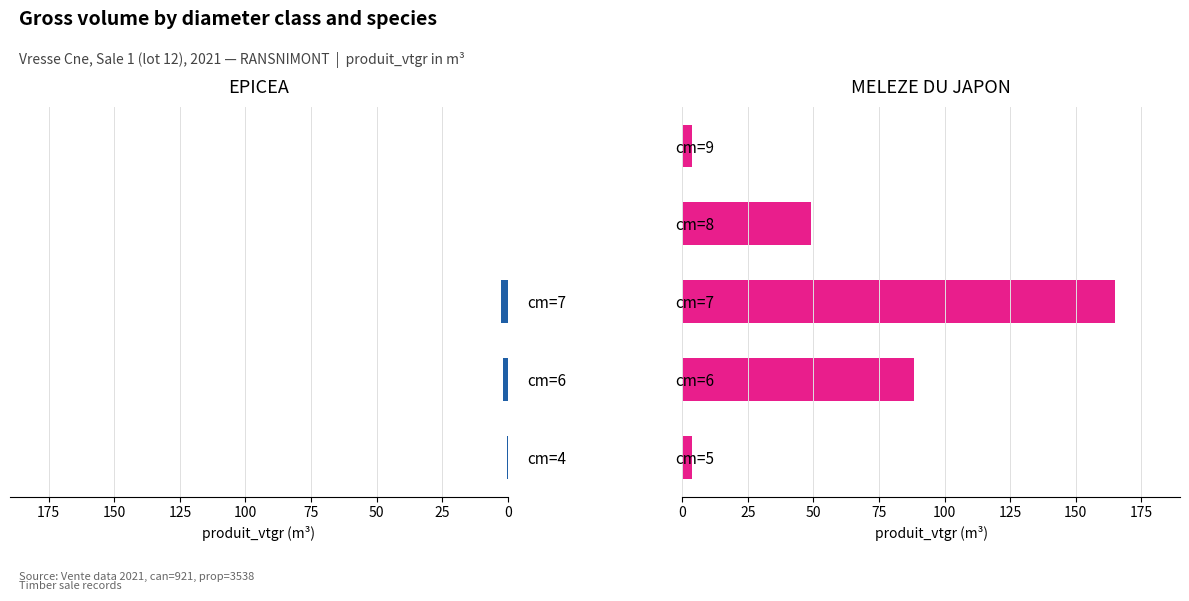

Reading left to right, list all the values displayed in this chart.

EPICEA: 0.4	1.9	2.5	0.0	0.0
MELEZE DU JAPON: 3.8	88.3	165.0	49.0	3.8